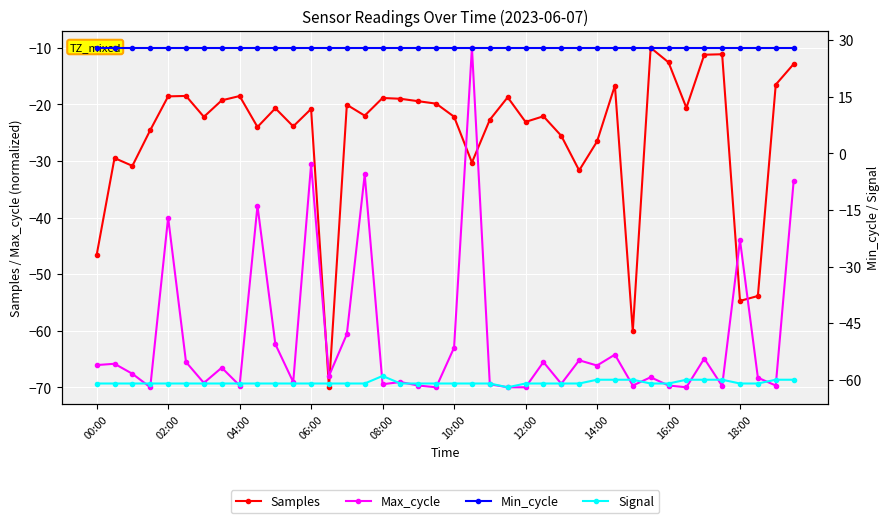

How many data points in Samples are less than -20?

24